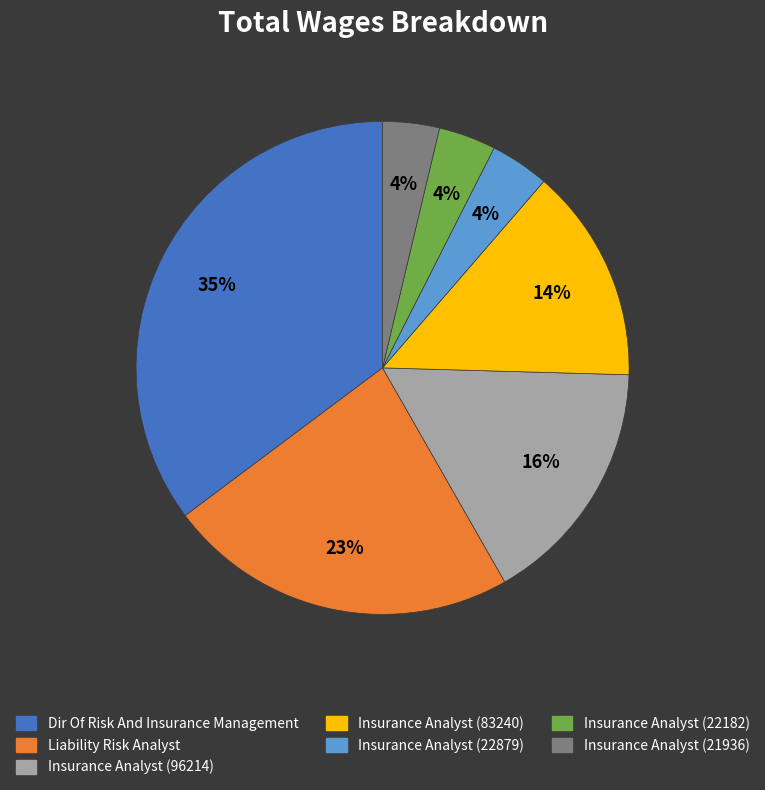

To the nearest percent, what is the combined percentage of Insurance Analyst (22182) and Insurance Analyst (96214)?

20%